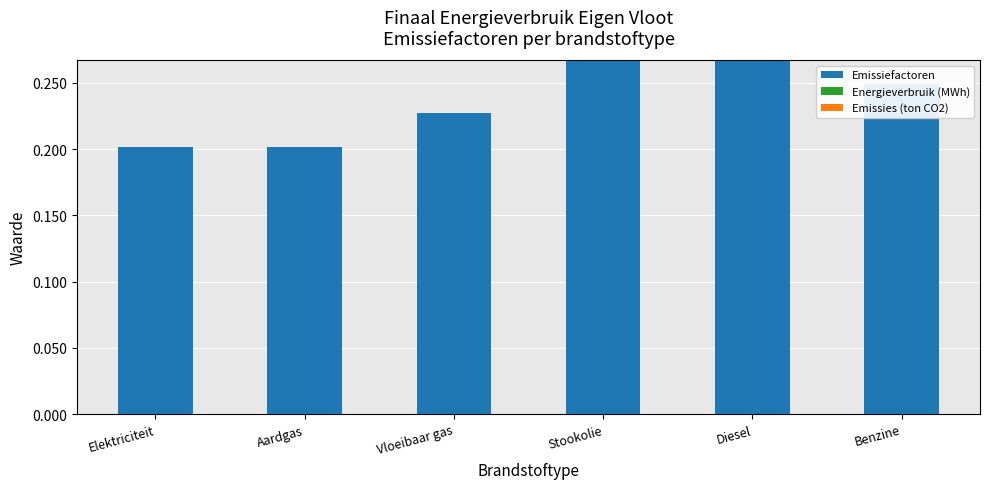

What is the label of the 1st bar from the left?

Elektriciteit